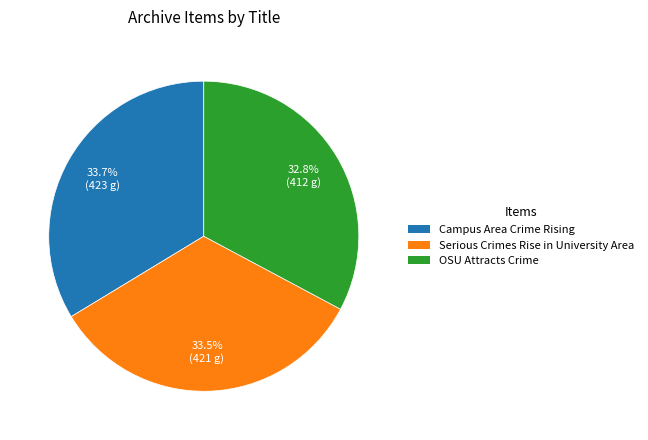

Does OSU Attracts Crime account for over 50% of the chart?

No